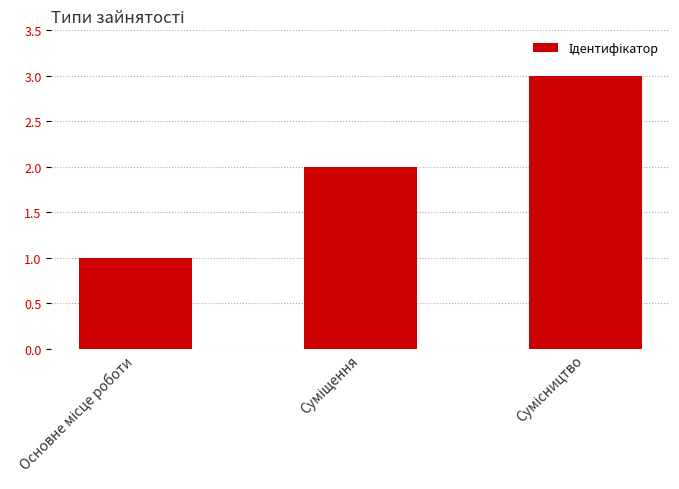

What is the greatest value displayed?

3